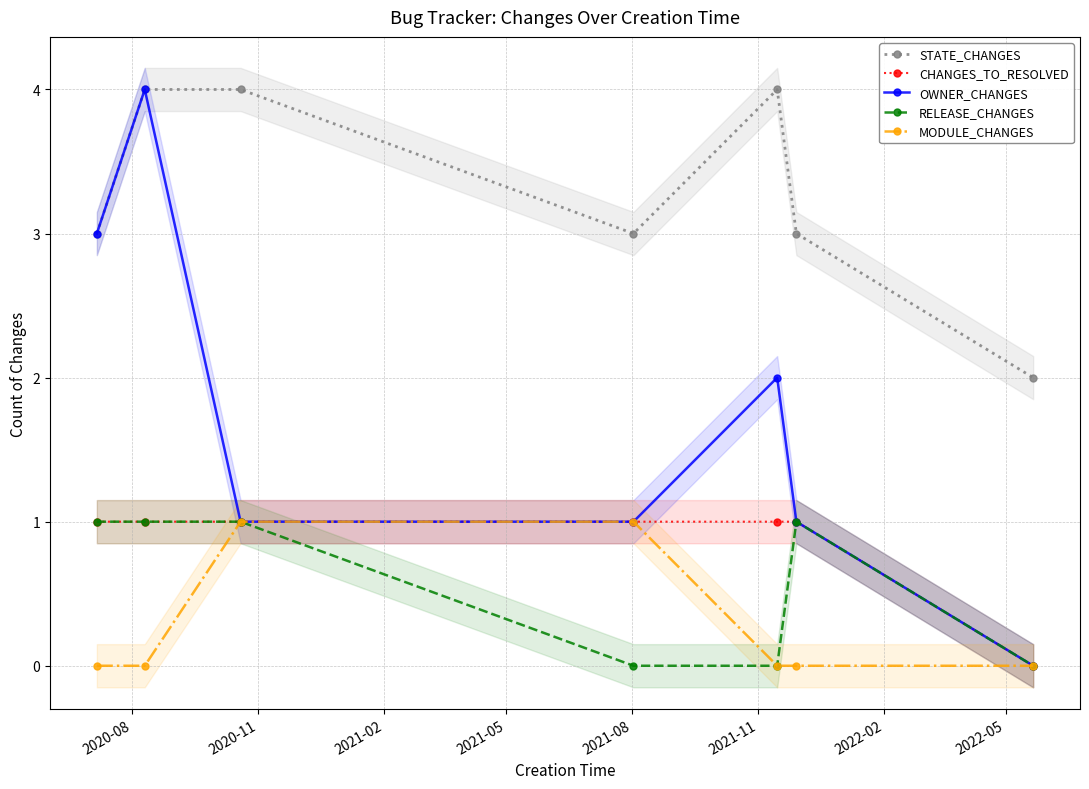

What is the value of the RELEASE_CHANGES point at the 6th from the left?

1